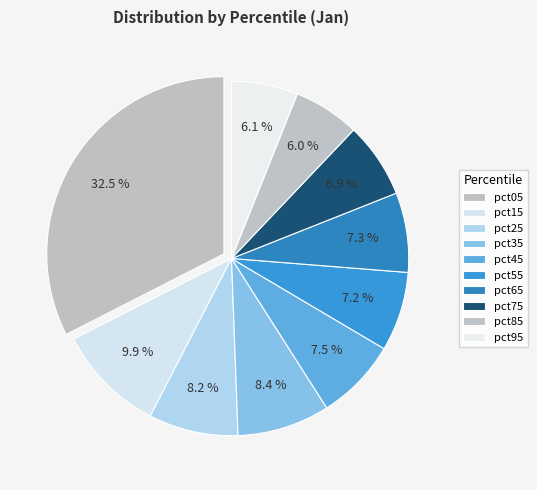

To the nearest percent, what is the difference between the pct15 and pct55 slice percentages?

3%